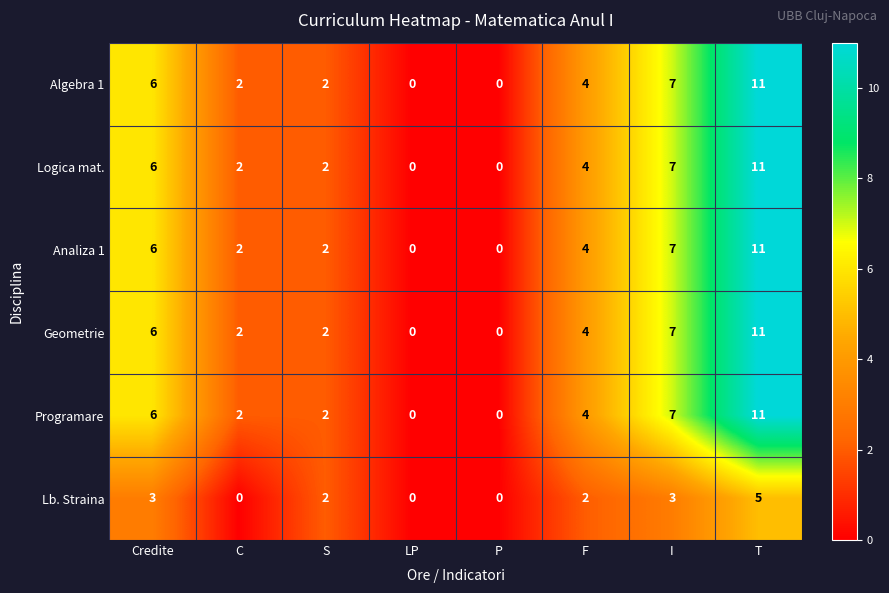

True or false: Lb. Straina has a value of 4 at S.

False